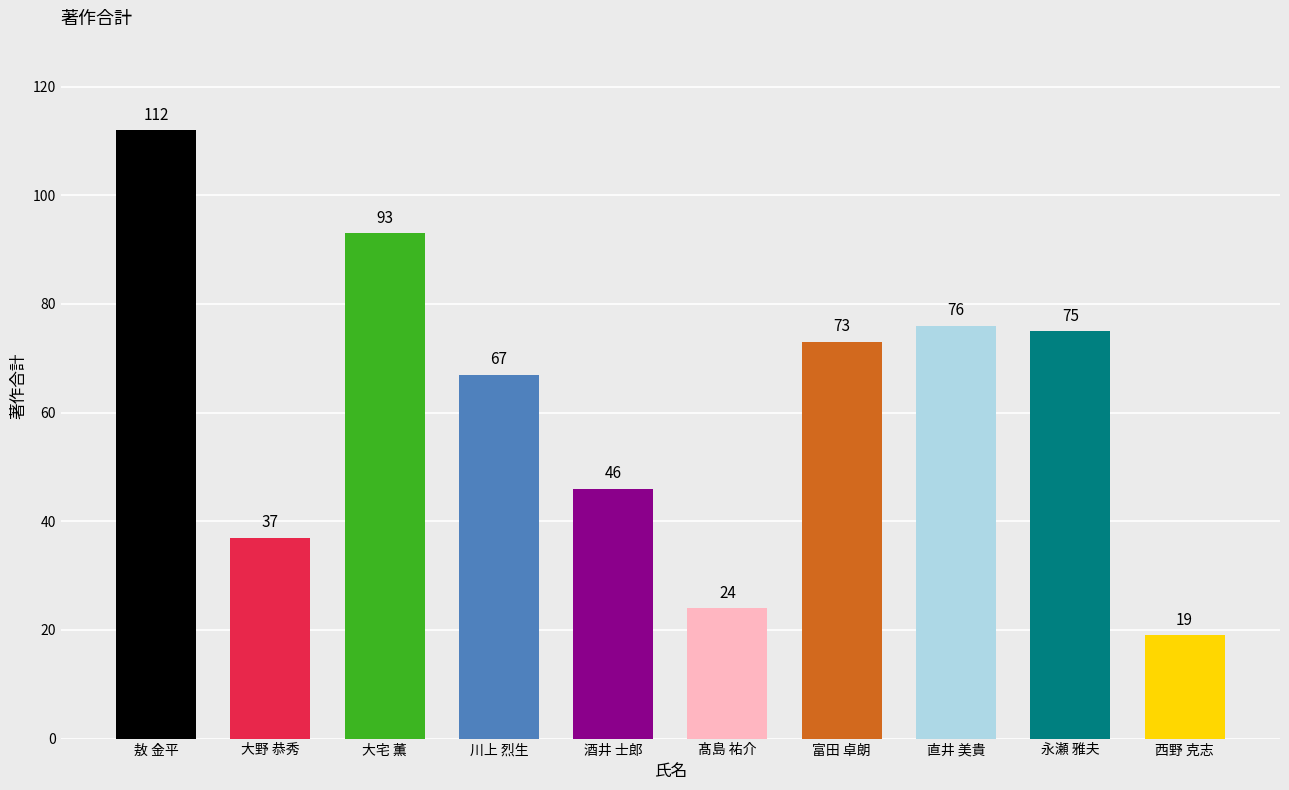

Which has a higher value, 富田 卓朗 or 大宅 薫?

大宅 薫